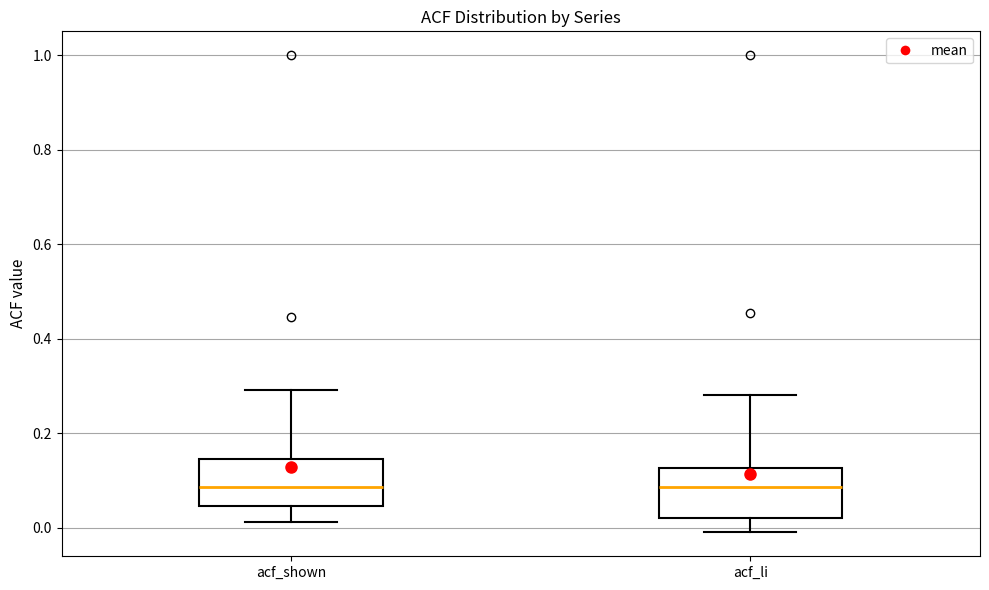

Reading left to right, read every box against the y-axis: the position of its median line, the range the box covers, and the ends of its whiskers. The values are not printed on the chart, so give them approximately, as read against the axis.

acf_shown: median 0.08, box 0.04 to 0.14, whiskers 0.02 to 0.30
acf_li: median 0.08, box 0.02 to 0.12, whiskers 0.00 to 0.28